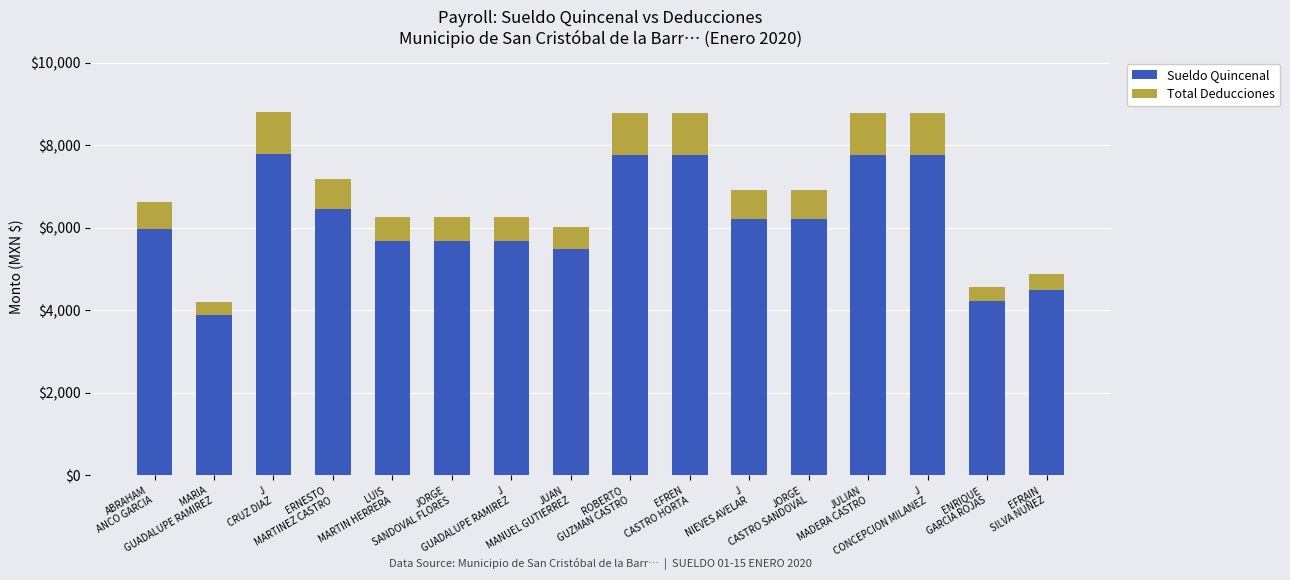

Are the bars grouped side by side (vs. stacked)?

No